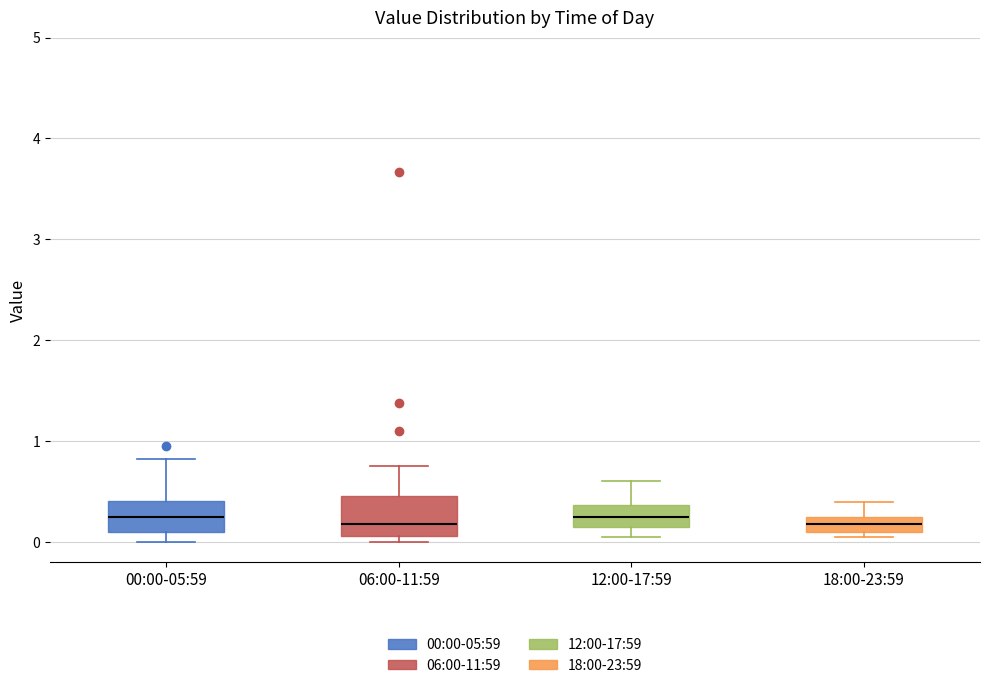

Where is the lower edge of the box for 18:00-23:59 on the y-axis? The values are not printed on the chart, so give them approximately, as read against the axis.

0.1